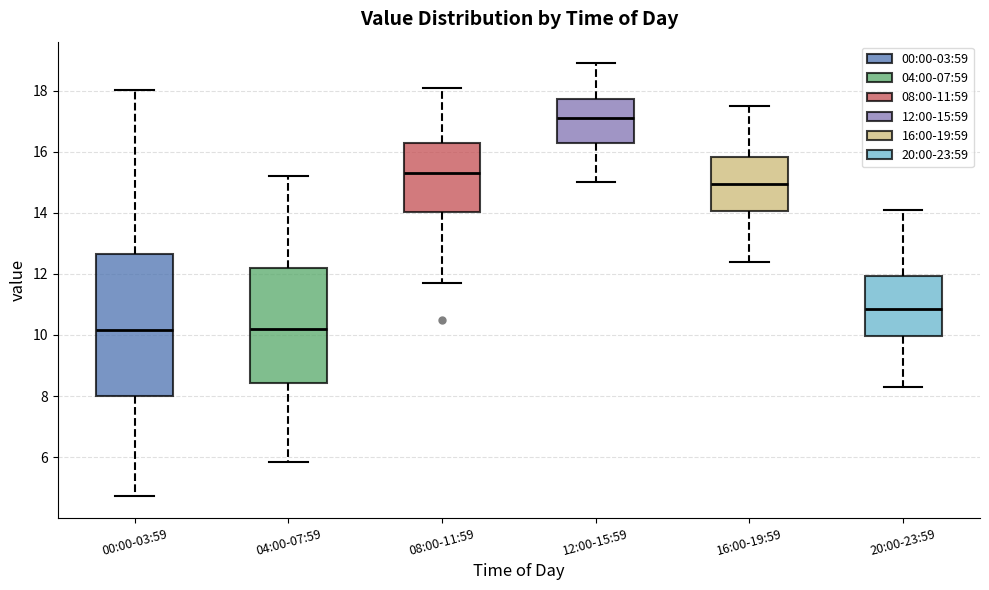

Comparing the boxes themselves (not the whiskers), which one is the tallest?

00:00-03:59